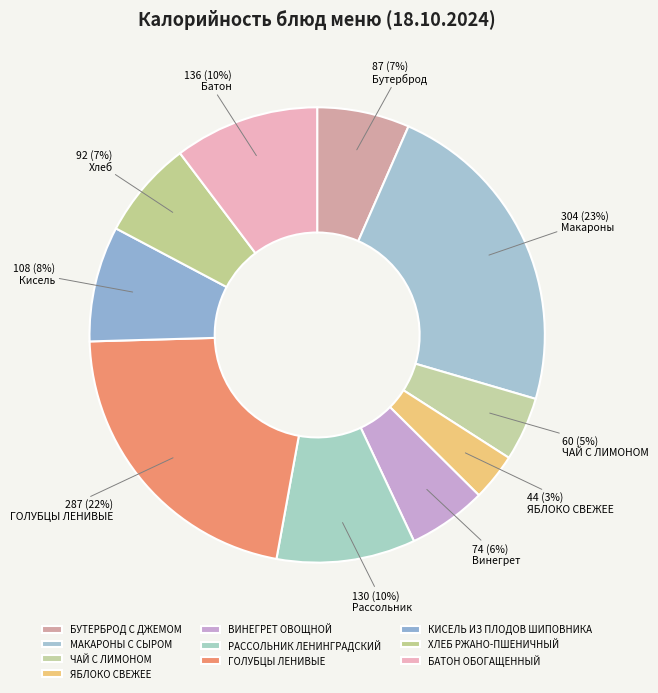

To the nearest percent, what is the difference between the largest and smallest slice percentages?

20%